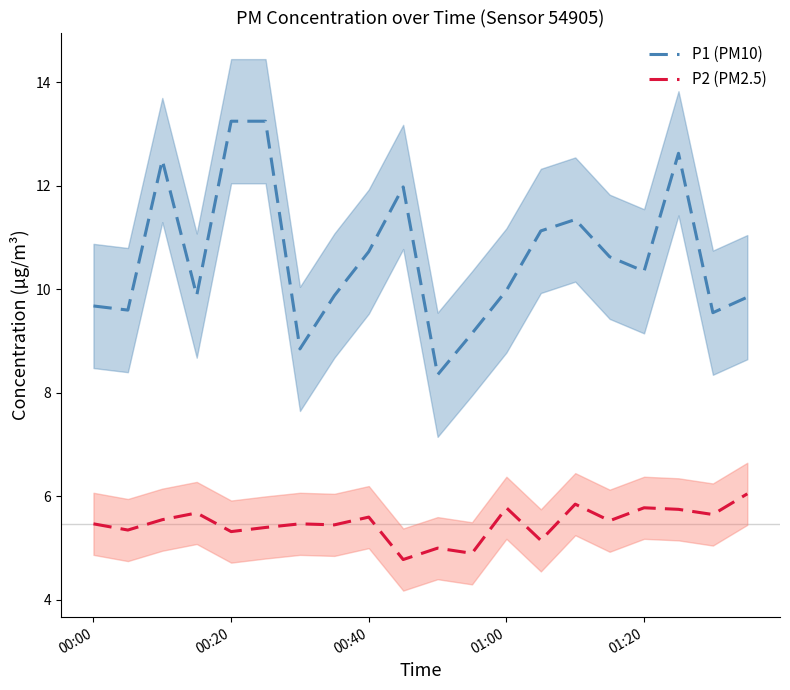

What is the minimum value for P2 (PM2.5)?

4.8